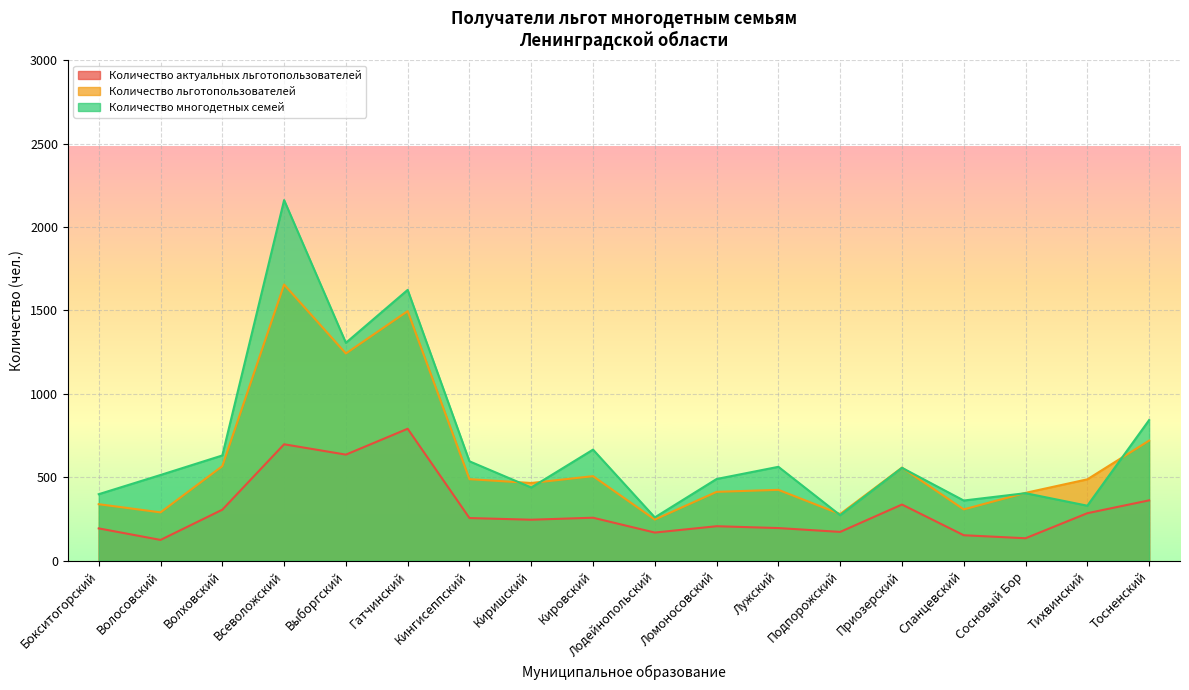

Is it true that Количество льготопользователей equals 290 at Волосовский?

True